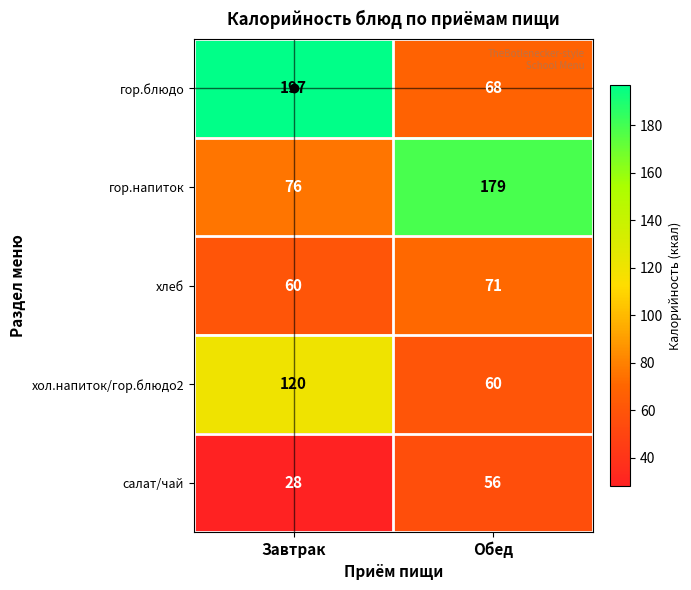

Where is хлеб nearest to the value 65?

Завтрак